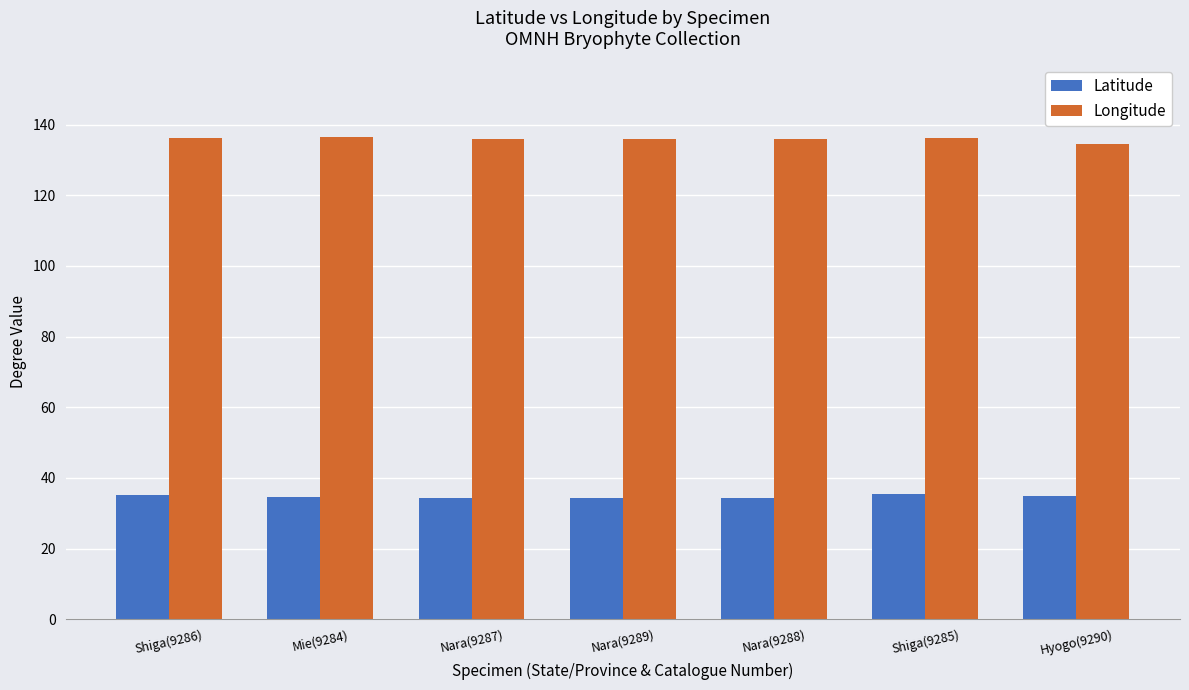

What is the highest value of the Latitude series?

35.3